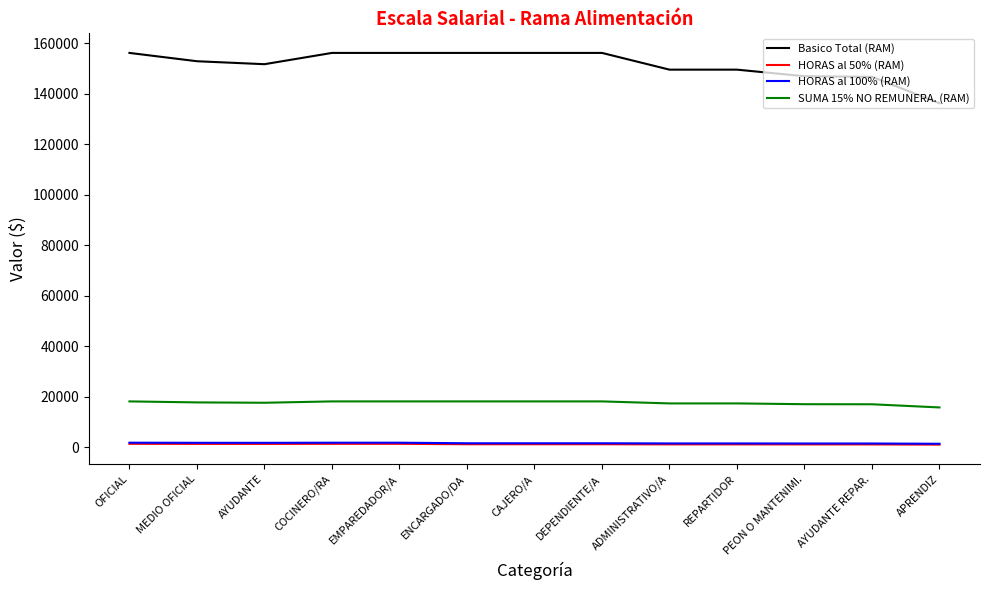

At how many categories does at least one series exceed 115032?

13